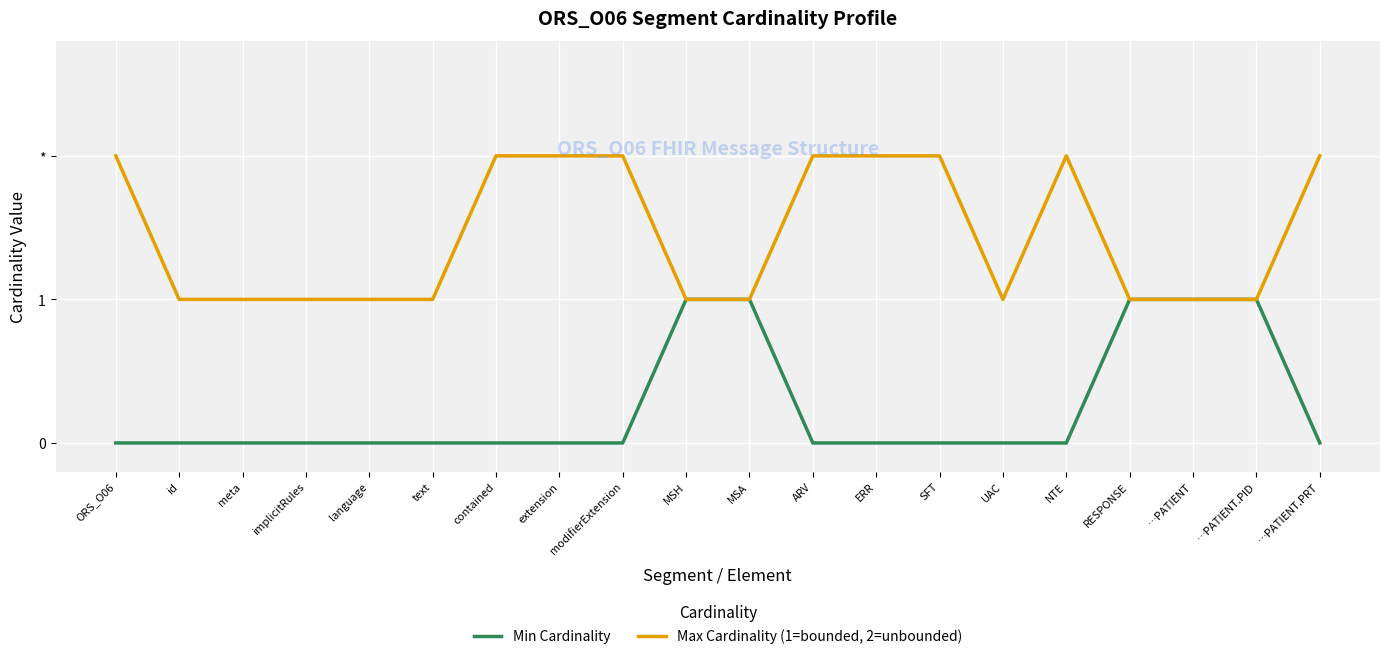

Reading left to right, transcribe all the data shown in this chart.

Min Cardinality: 0	0	0	0	0	0	0	0	0	1	1	0	0	0	0	0	1	1	1	0
Max Cardinality (1=bounded, 2=unbounded): 2	1	1	1	1	1	2	2	2	1	1	2	2	2	1	2	1	1	1	2